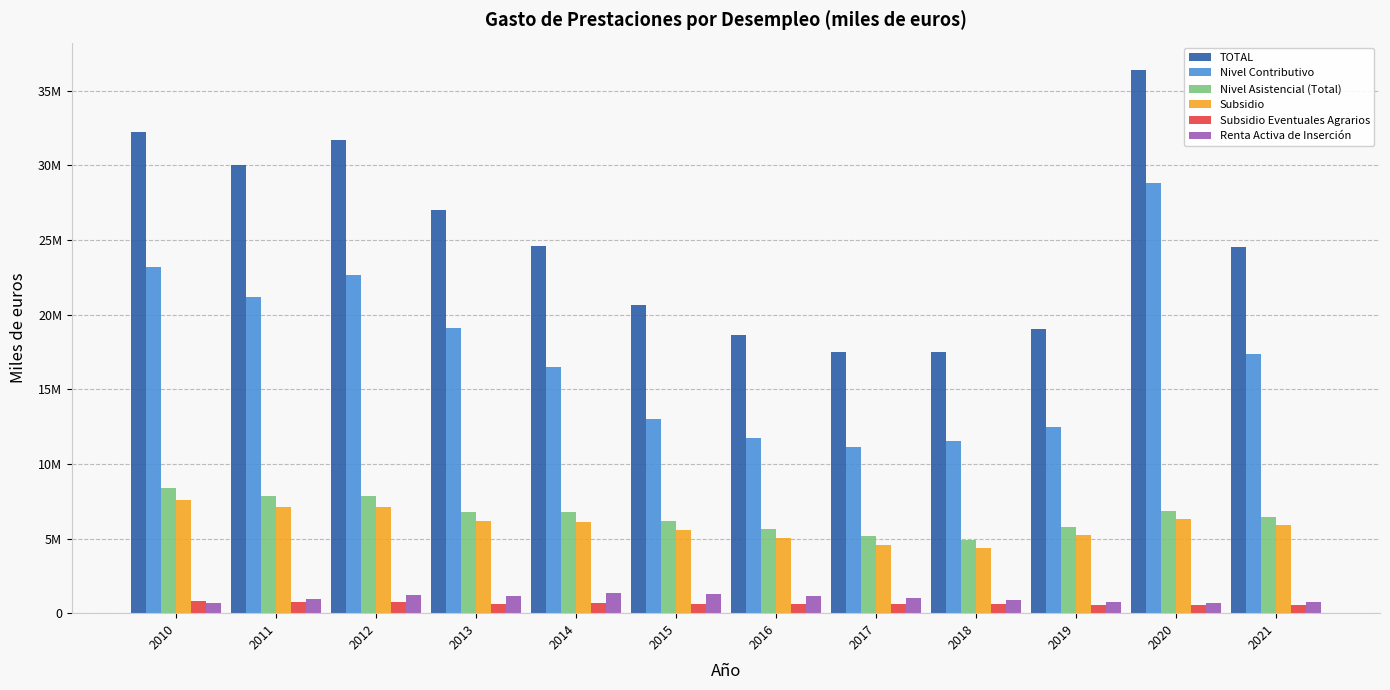

Where is TOTAL nearest to the value 26933006?

2013